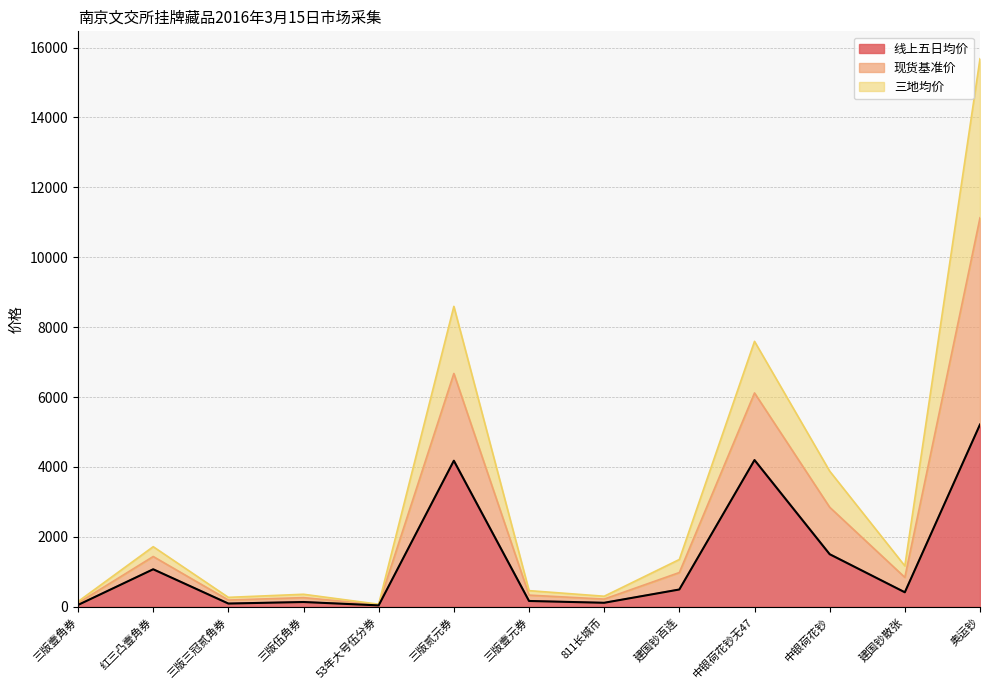

What is the maximum value shown in the chart?

15679.2